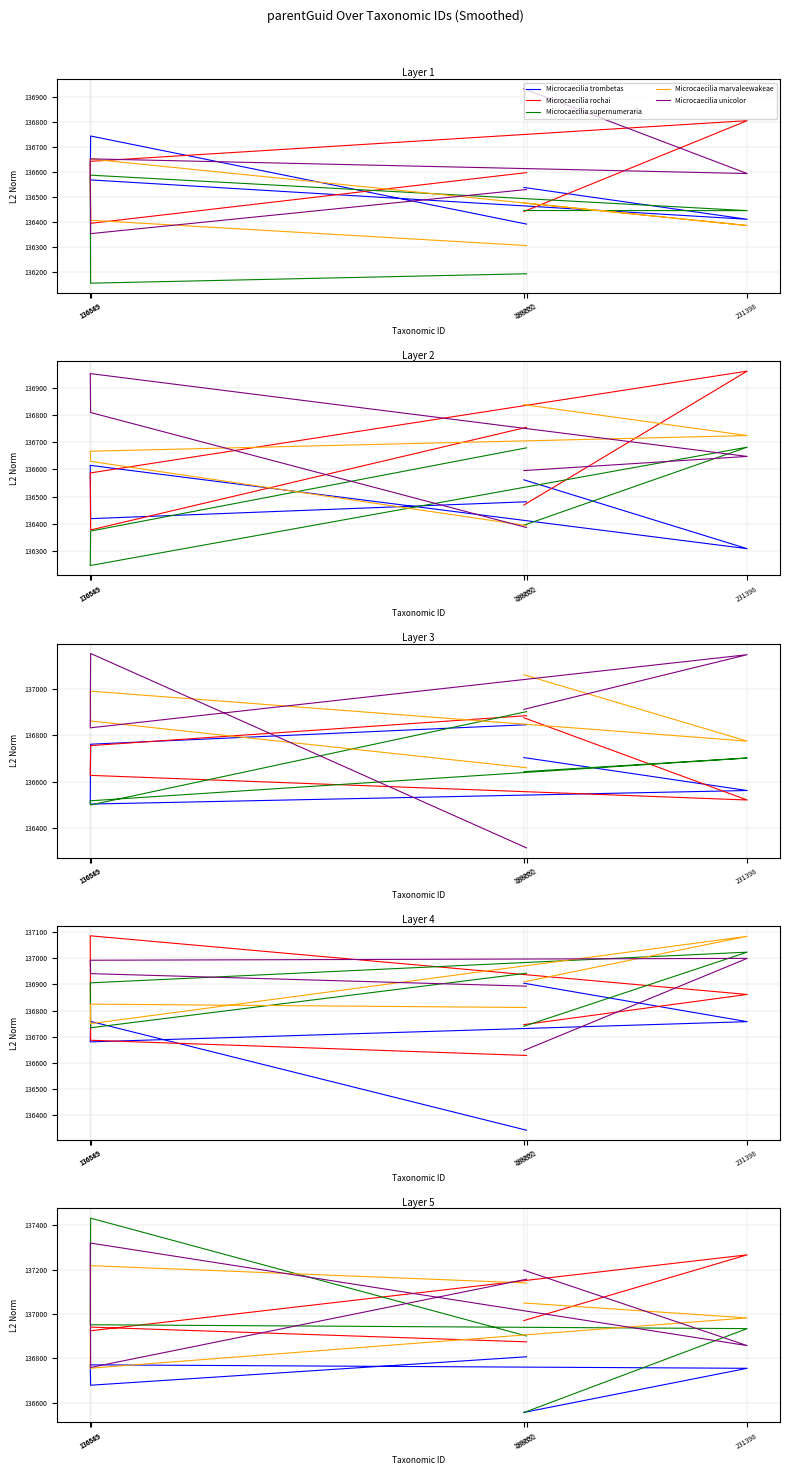

How many interior local peaks does the Microcaecilia trombetas series have?

1